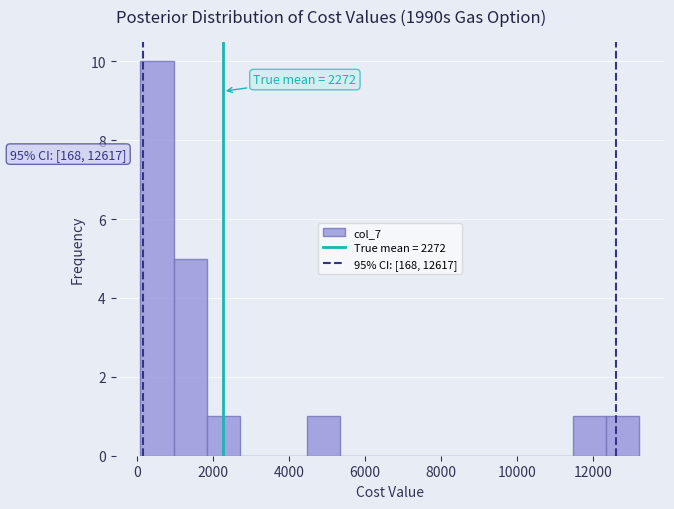

Over which range of the x-axis is the bar tallest?

200 to 1000